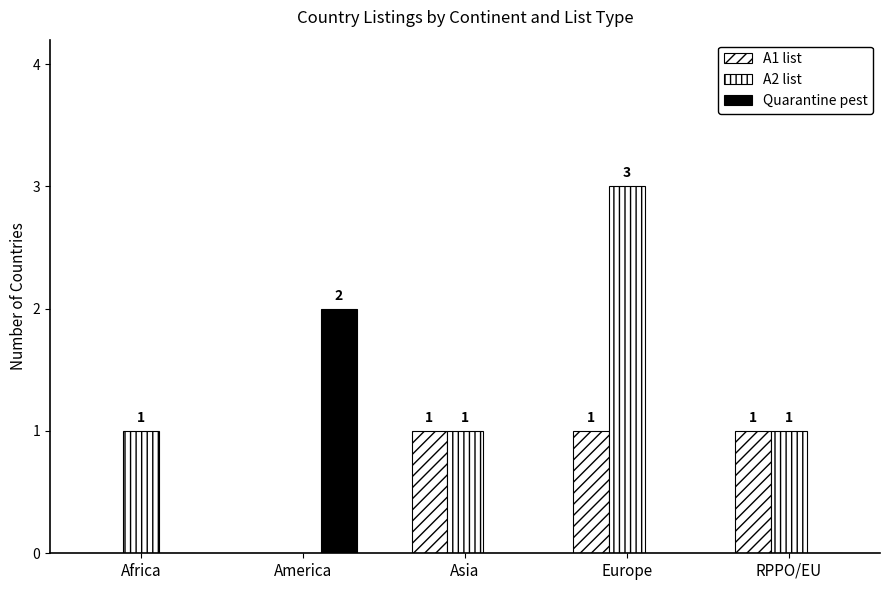

True or false: A2 list has a value of -1 at America.

False